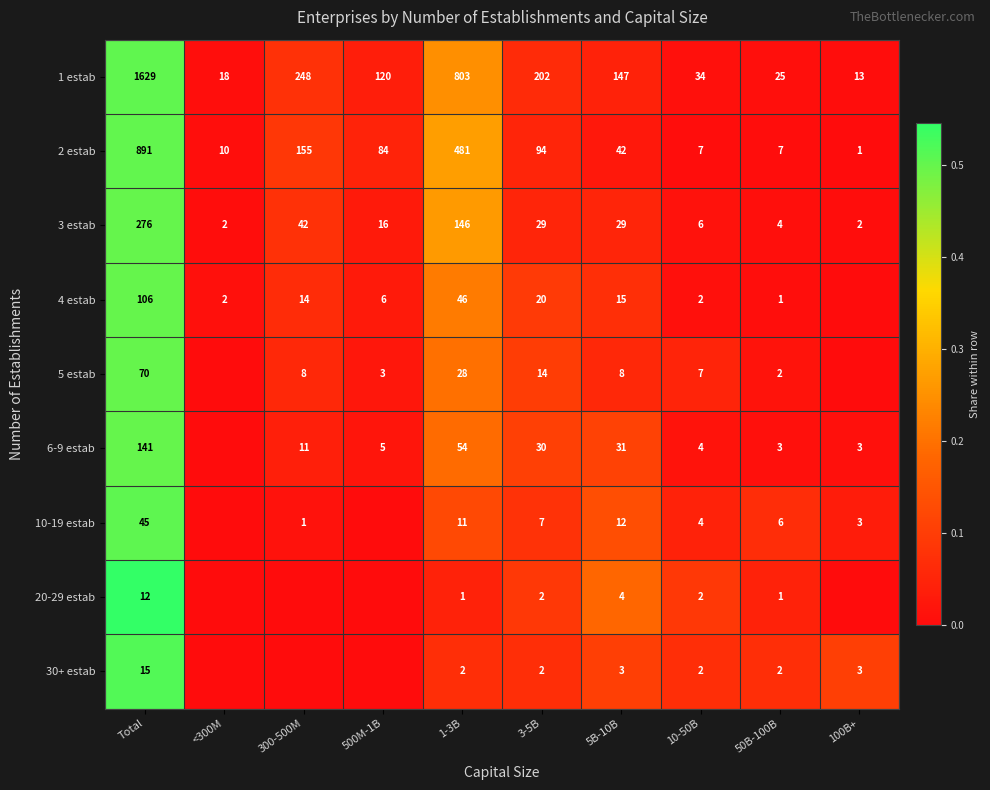

Which series changed the most between 5B-10B and 50B-100B?

1 estab